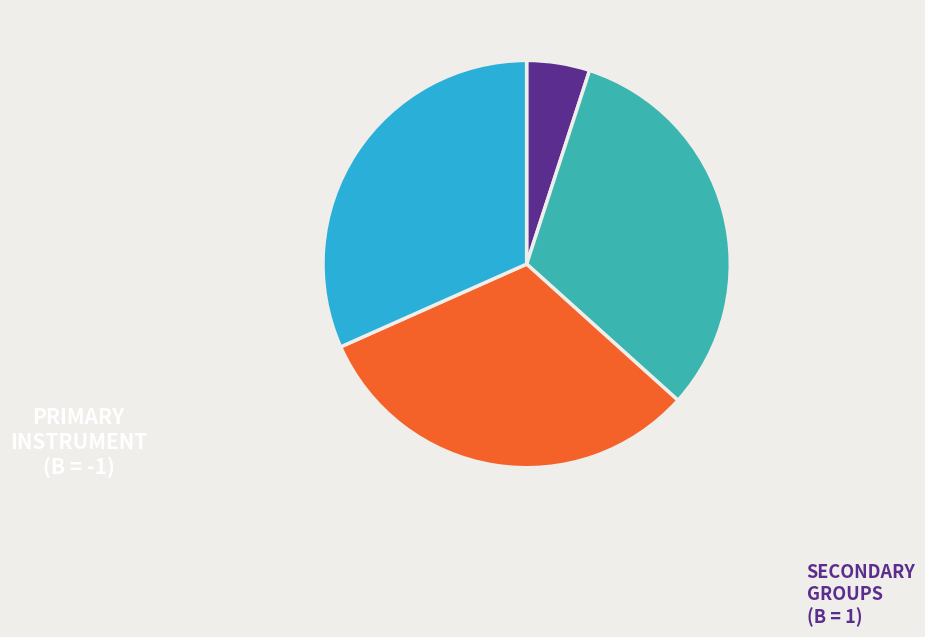

How many segments does this pie chart have?

4